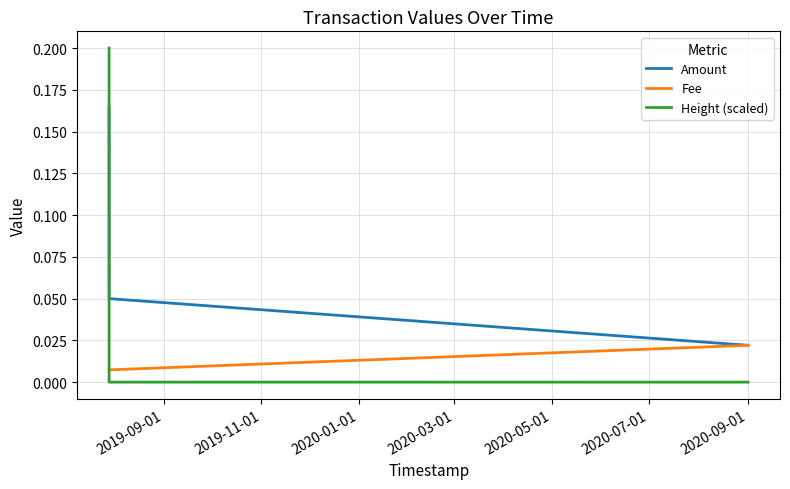

The Height (scaled) series shows 0.0 at 2020-01-01. True or false?

True